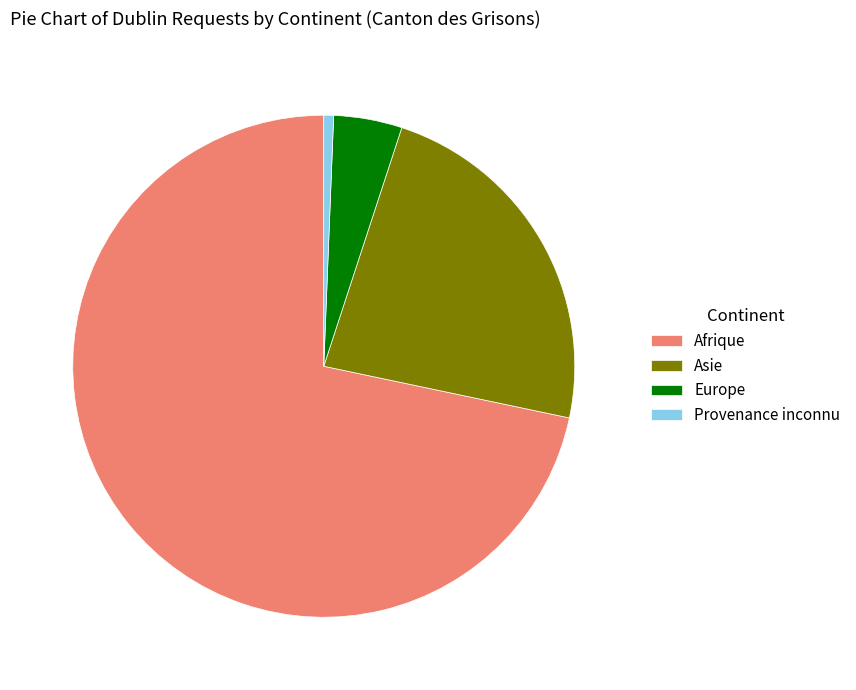

Is the sum of Provenance inconnu and Asie greater than half?

No